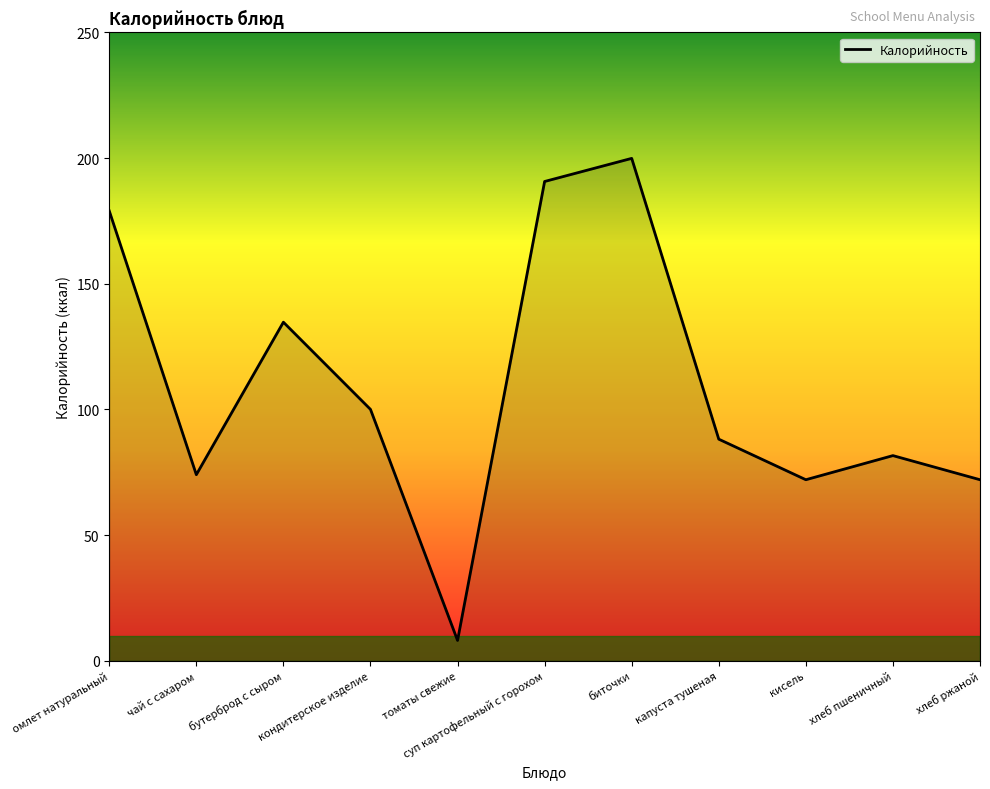

Reading left to right, extract all data points from this chart.

омлет натуральный=179.0	чай с сахаром=74.0	бутерброд с сыром=134.7	кондитерское изделие=100.0	томаты свежие=8.0	суп картофельный с горохом=190.7	биточки=199.9	капуста тушеная=88.1	кисель=72.0	хлеб пшеничный=81.6	хлеб ржаной=72.0